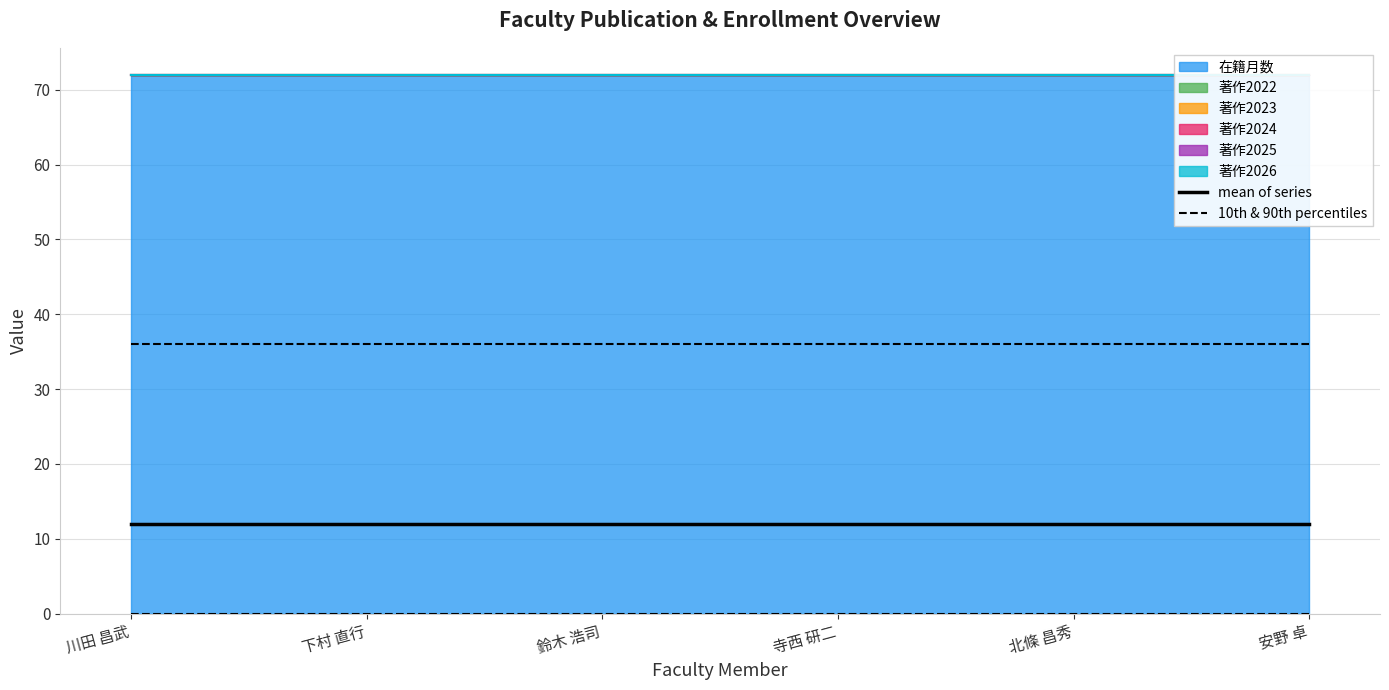

What is the average value of the mean of series series?

12